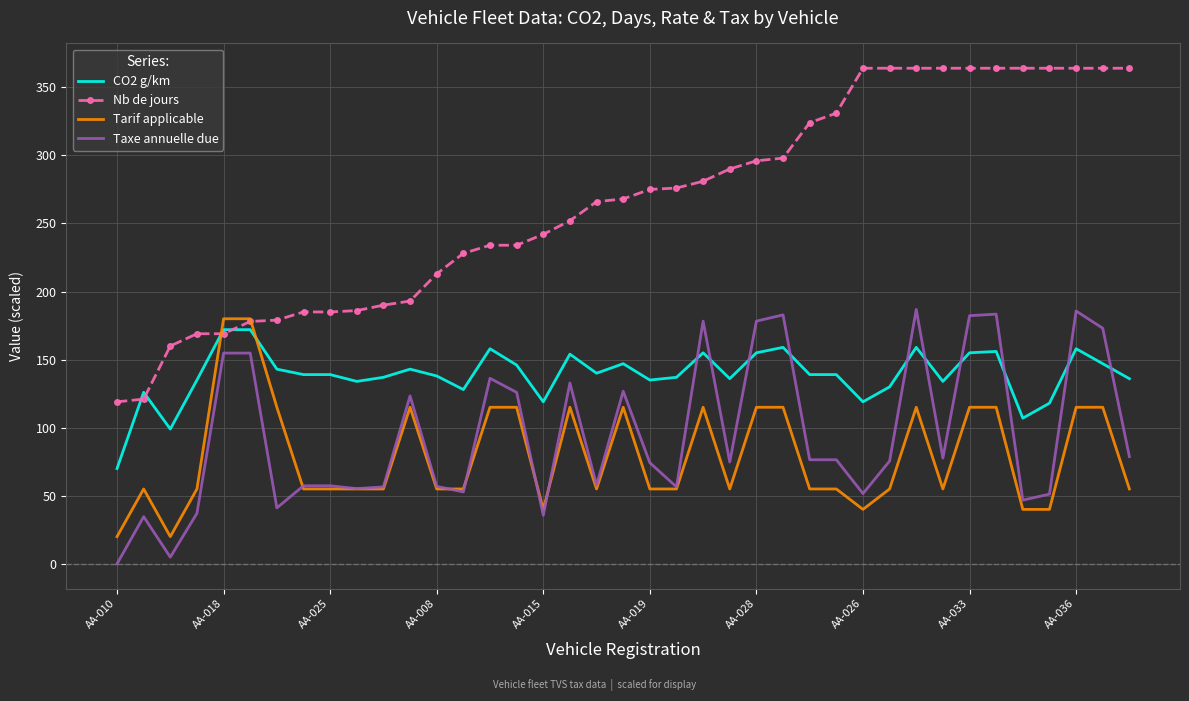

True or false: Taxe annuelle due and Nb de jours cross at least once.

False